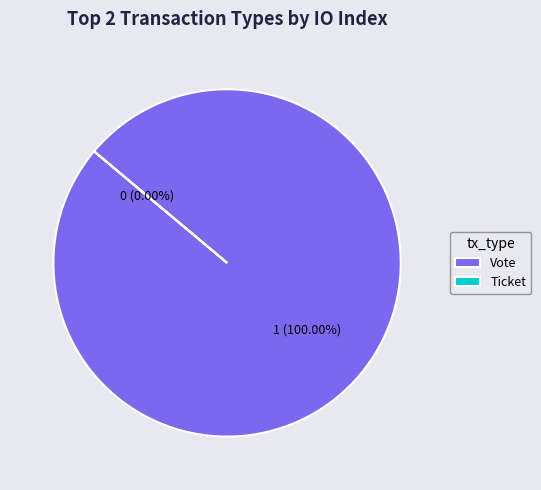

To the nearest percent, what is the combined percentage of Ticket and Vote?

100%